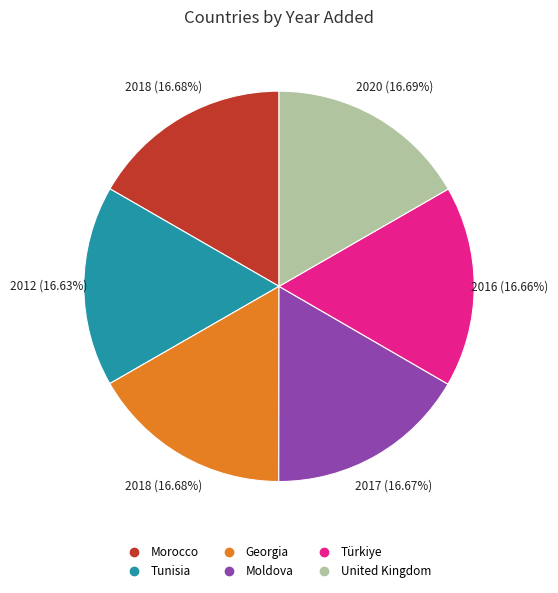

Approximately how many times larger is the value at United Kingdom compared to Georgia?

1.0